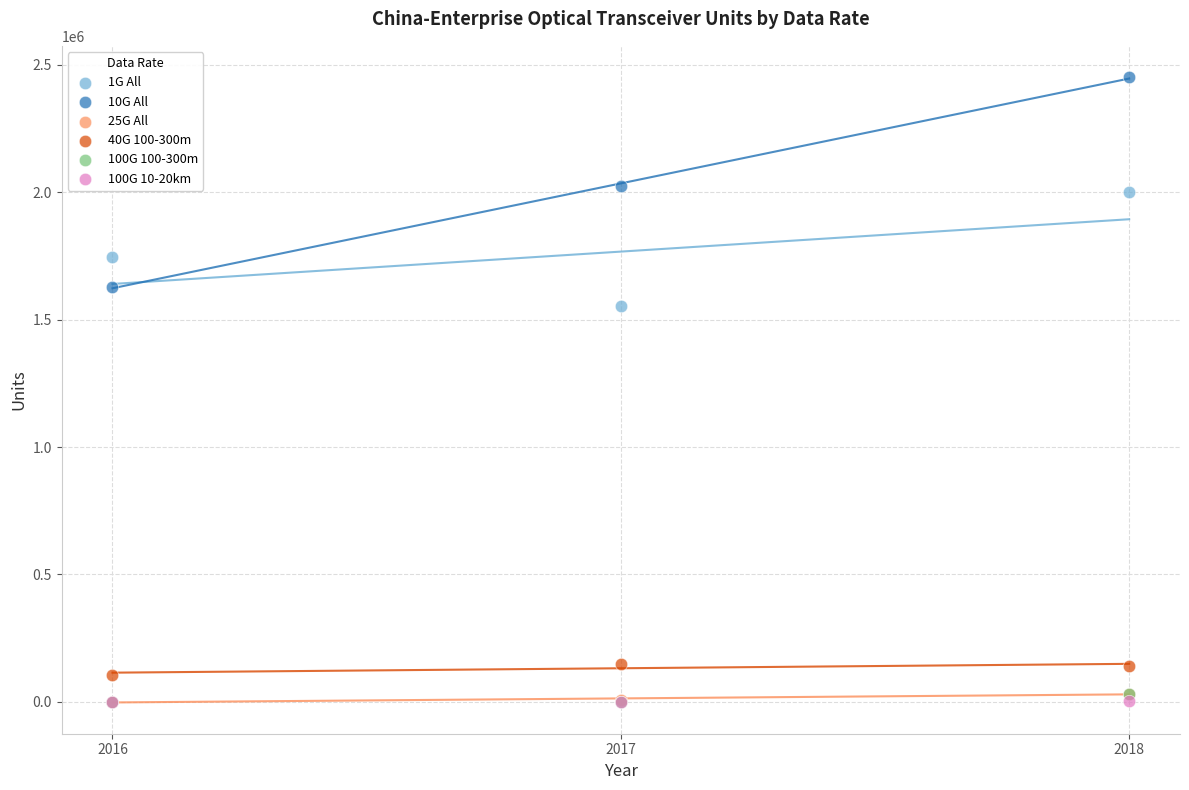

What are all the series names shown in the legend?

1G All, 10G All, 25G All, 40G 100-300m, 100G 100-300m, 100G 10-20km